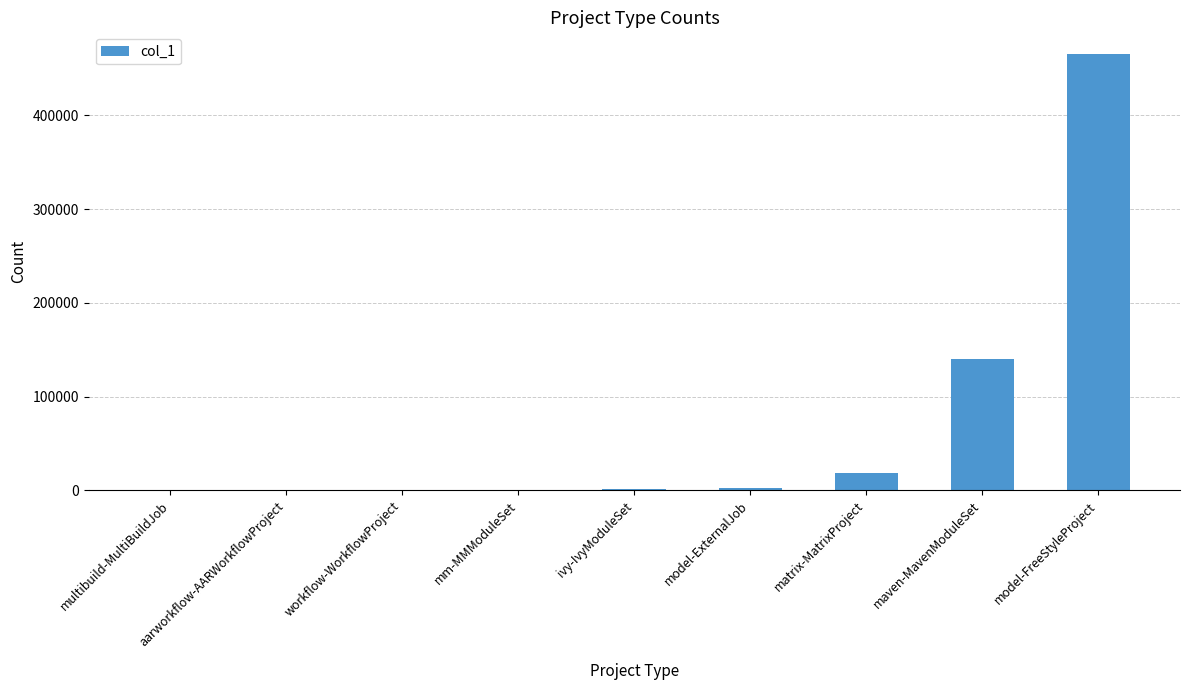

What value does the data have at maven-MavenModuleSet, to the nearest 10?

139850